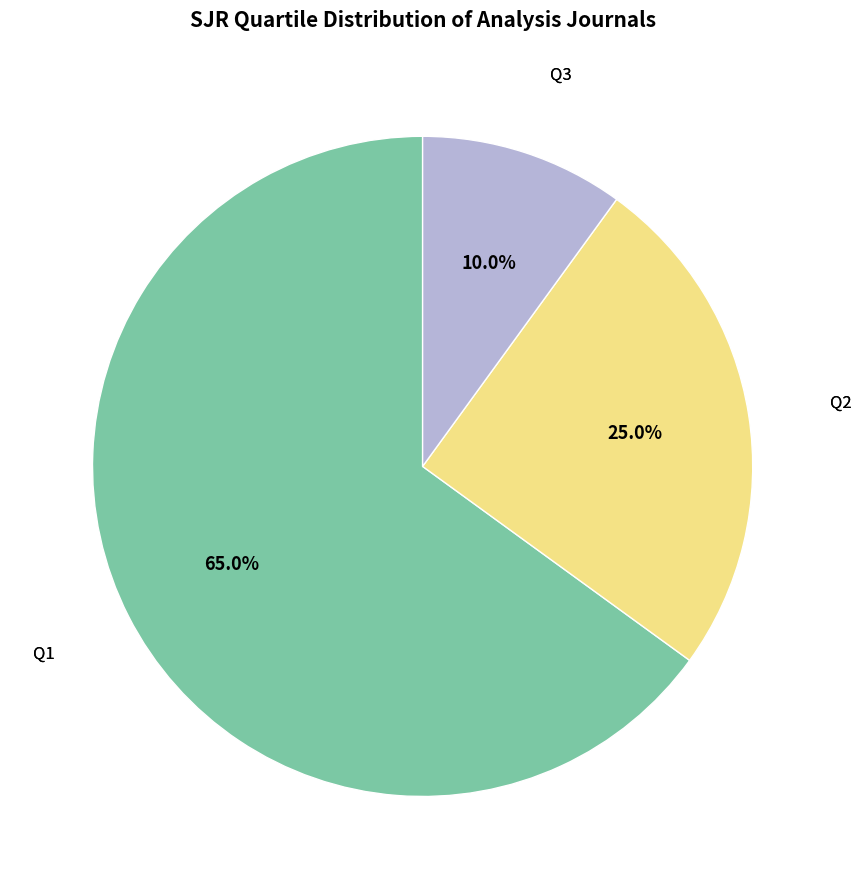

Is there any slice that represents more than half of the pie?

Yes